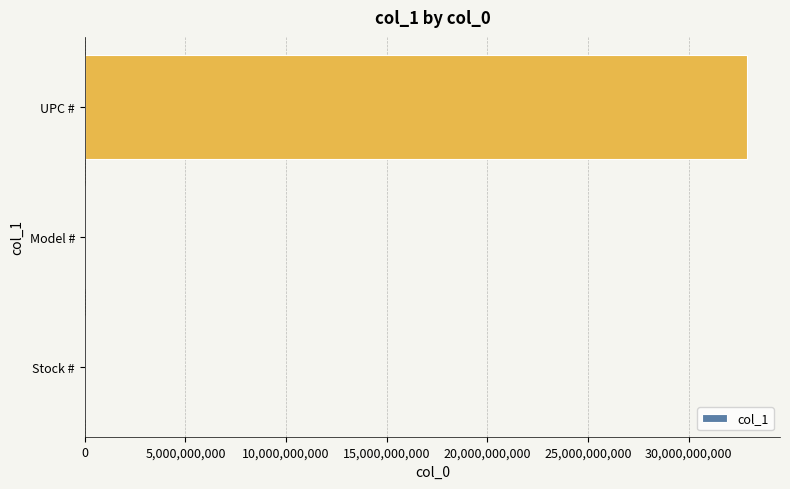

Which category has the highest value across all series?

UPC #